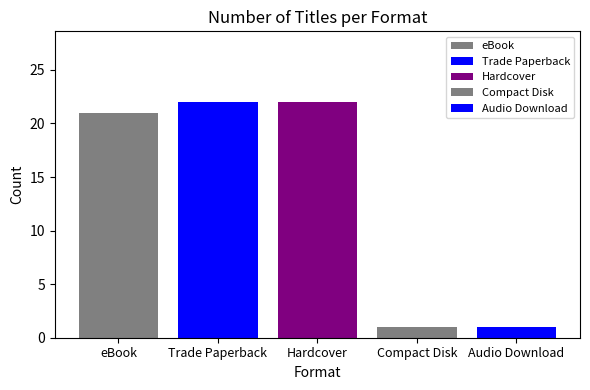

How many data points does each series have?

1